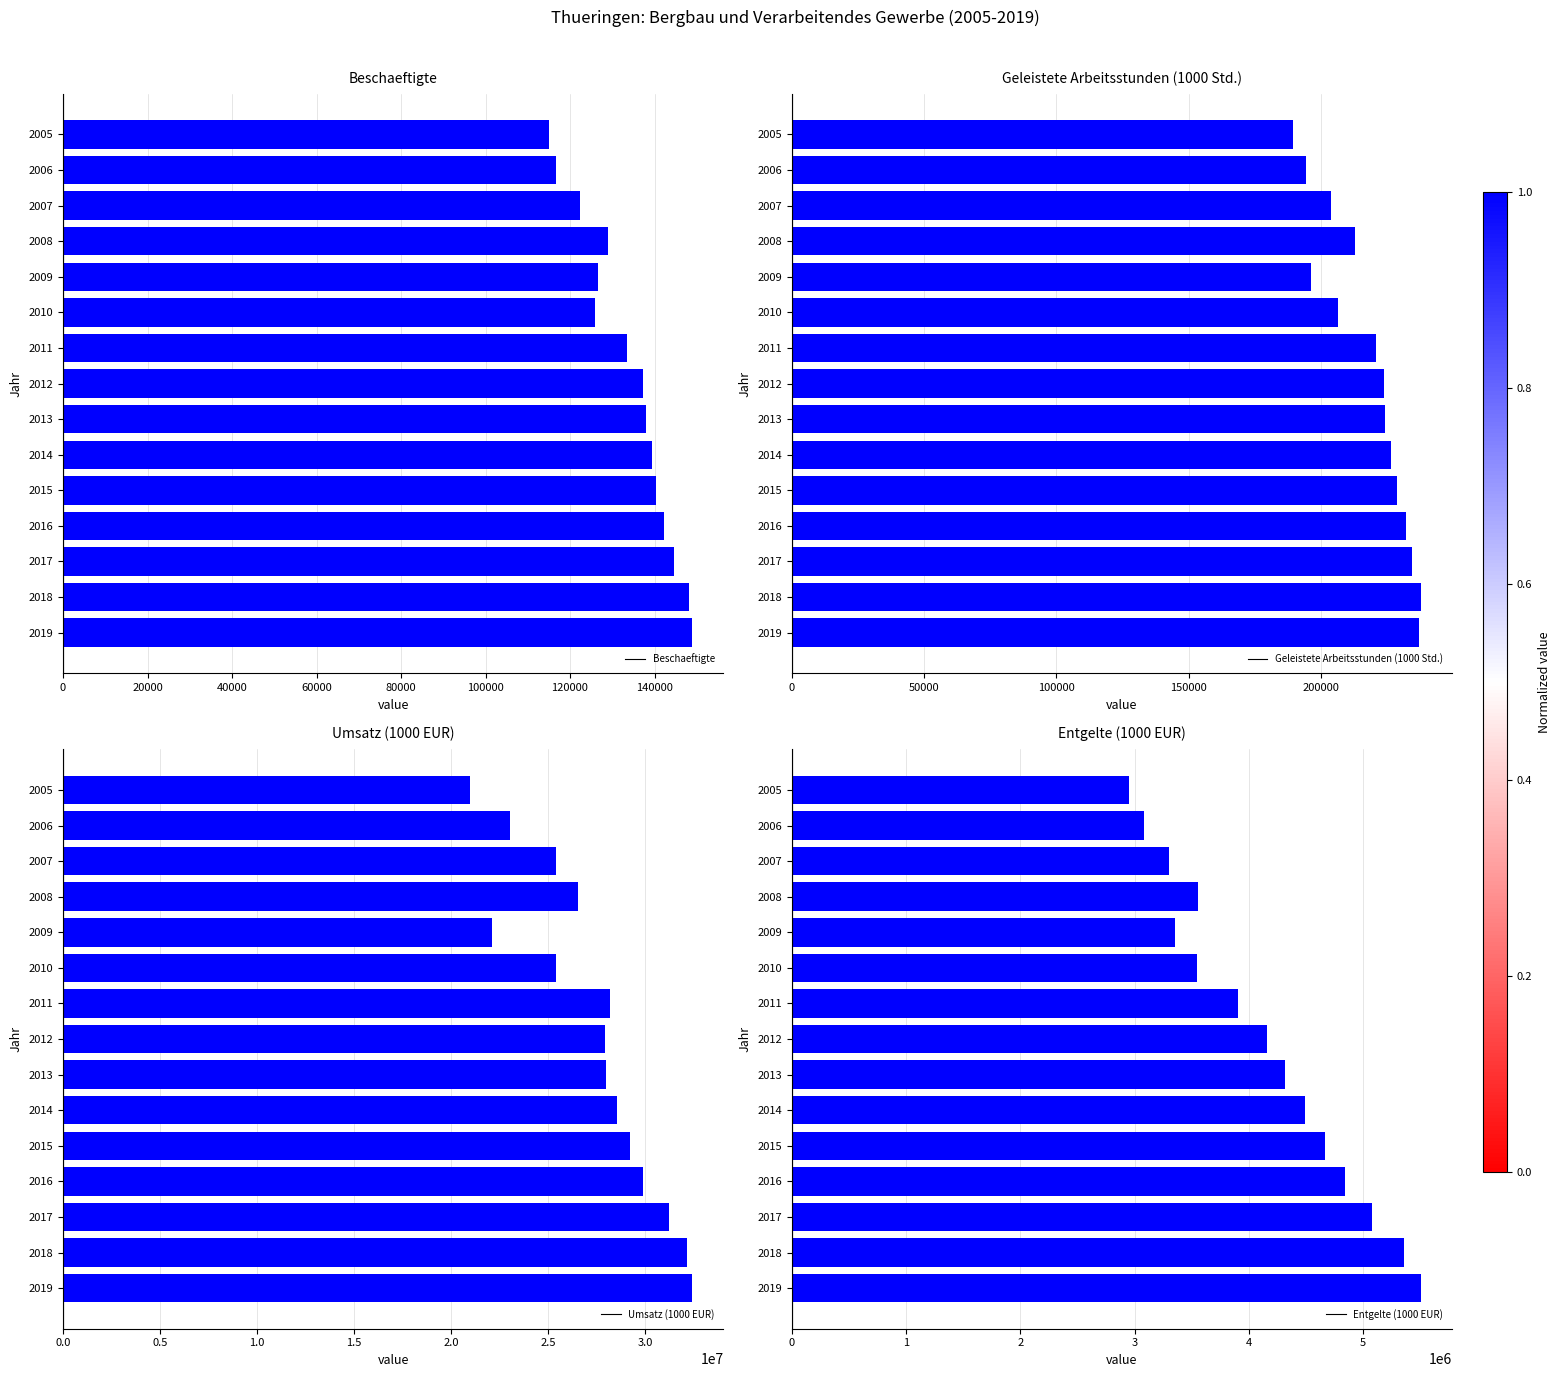

Rank the series by their maximum value, from lowest to highest.

Beschaeftigte, Geleistete Arbeitsstunden (1000 Std.), Entgelte (1000 EUR), Umsatz (1000 EUR)